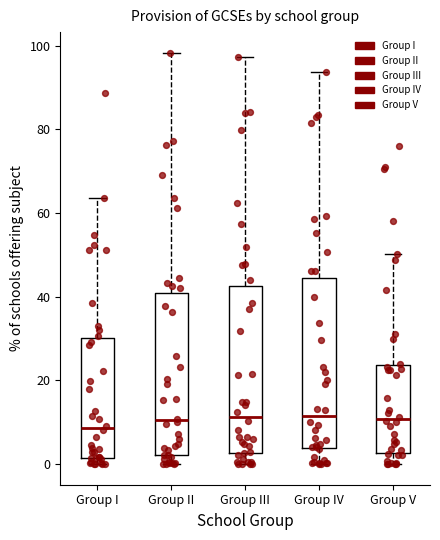

Reading left to right, transcribe this box plot: for each box, give where its median line is, the range the box spans, and where its two whiskers end, as read against the y-axis. The values are not printed on the chart, so give them approximately, as read against the axis.

Group I: median 8, box 2 to 30, whiskers 0 to 64
Group II: median 10, box 2 to 42, whiskers 0 to 98
Group III: median 12, box 2 to 42, whiskers 0 to 98
Group IV: median 12, box 4 to 44, whiskers 0 to 94
Group V: median 10, box 2 to 24, whiskers 0 to 50